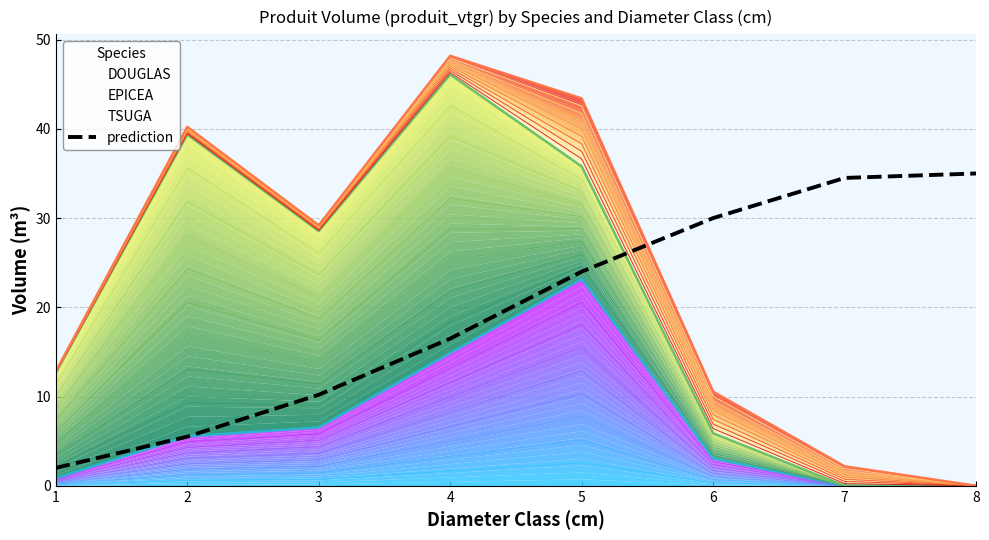

What is the maximum value for prediction?

35.0